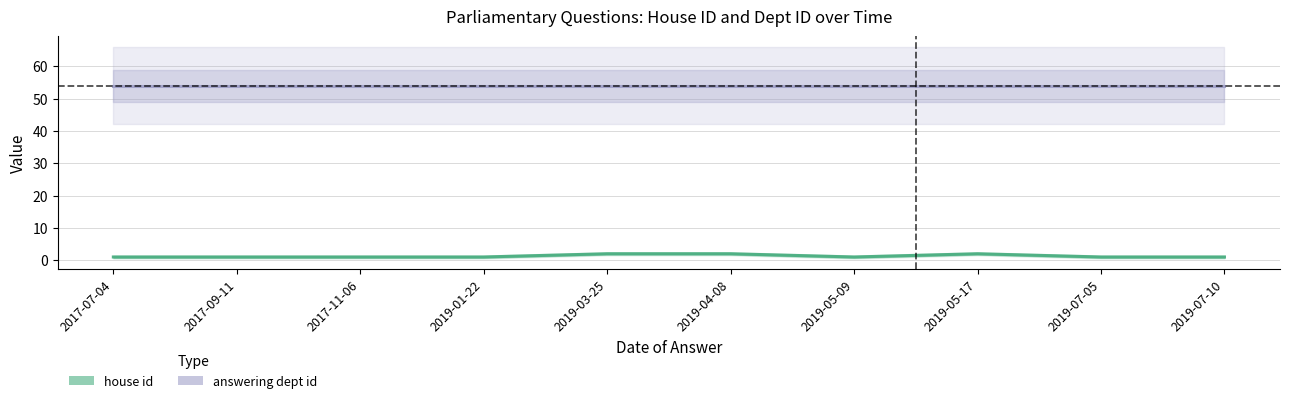

Reading right to left, transcribe all the data shown in this chart.

house id: 1	1	2	1	2	2	1	1	1	1
answering dept id: 54	54	54	54	54	54	54	54	54	54